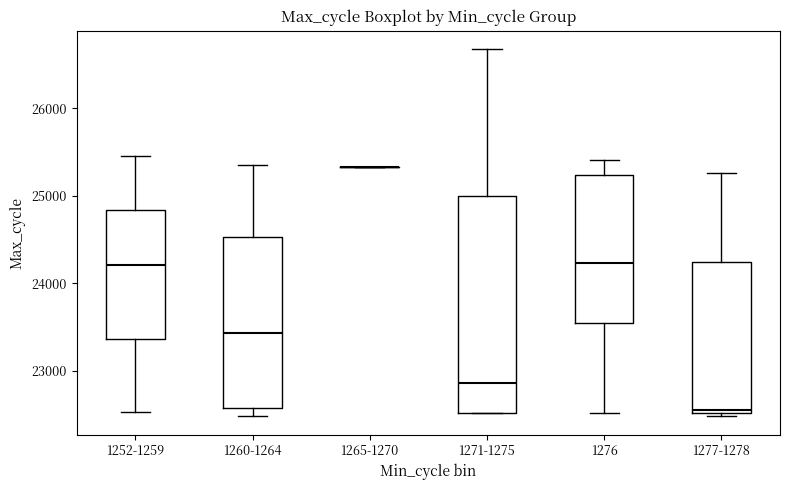

Reading left to right, read every box against the y-axis: the position of its median line, the range the box covers, and the ends of its whiskers. The values are not printed on the chart, so give them approximately, as read against the axis.

1252-1259: median 24200, box 23400 to 24800, whiskers 22500 to 25500
1260-1264: median 23400, box 22600 to 24500, whiskers 22500 to 25400
1265-1270: box collapsed to a line at 25300, whiskers 25300 to 25300
1271-1275: median 22900, box 22500 to 25000, whiskers 22500 to 26700
1276: median 24200, box 23500 to 25200, whiskers 22500 to 25400
1277-1278: median 22600, box 22500 to 24200, whiskers 22500 (just below the box's lower edge) to 25300